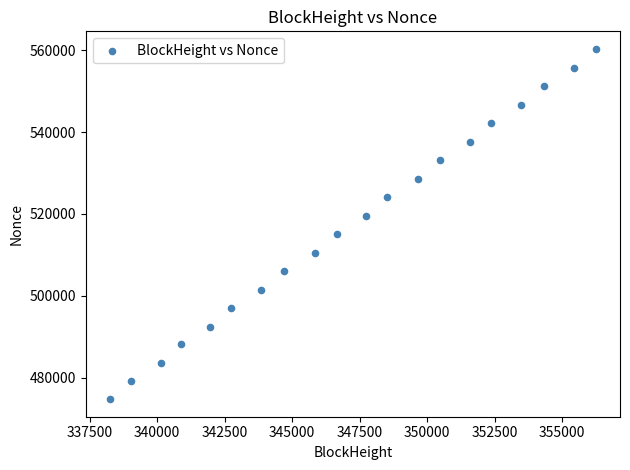

What is the range of Y values (max minus min)?

85580